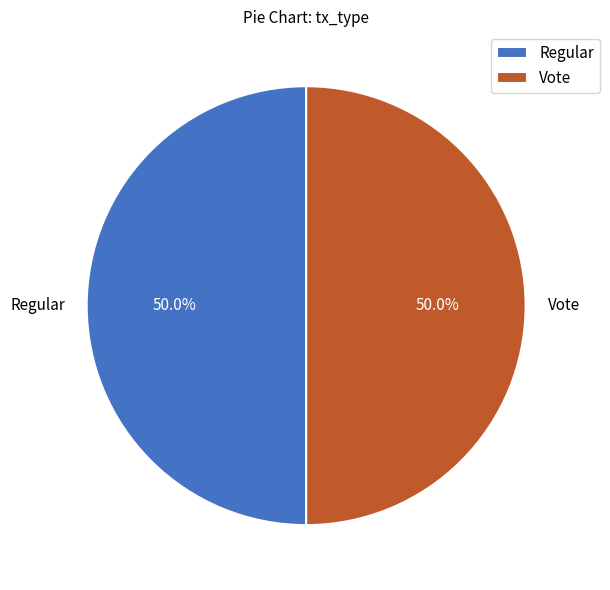

To the nearest percent, what portion does Vote represent?

50%